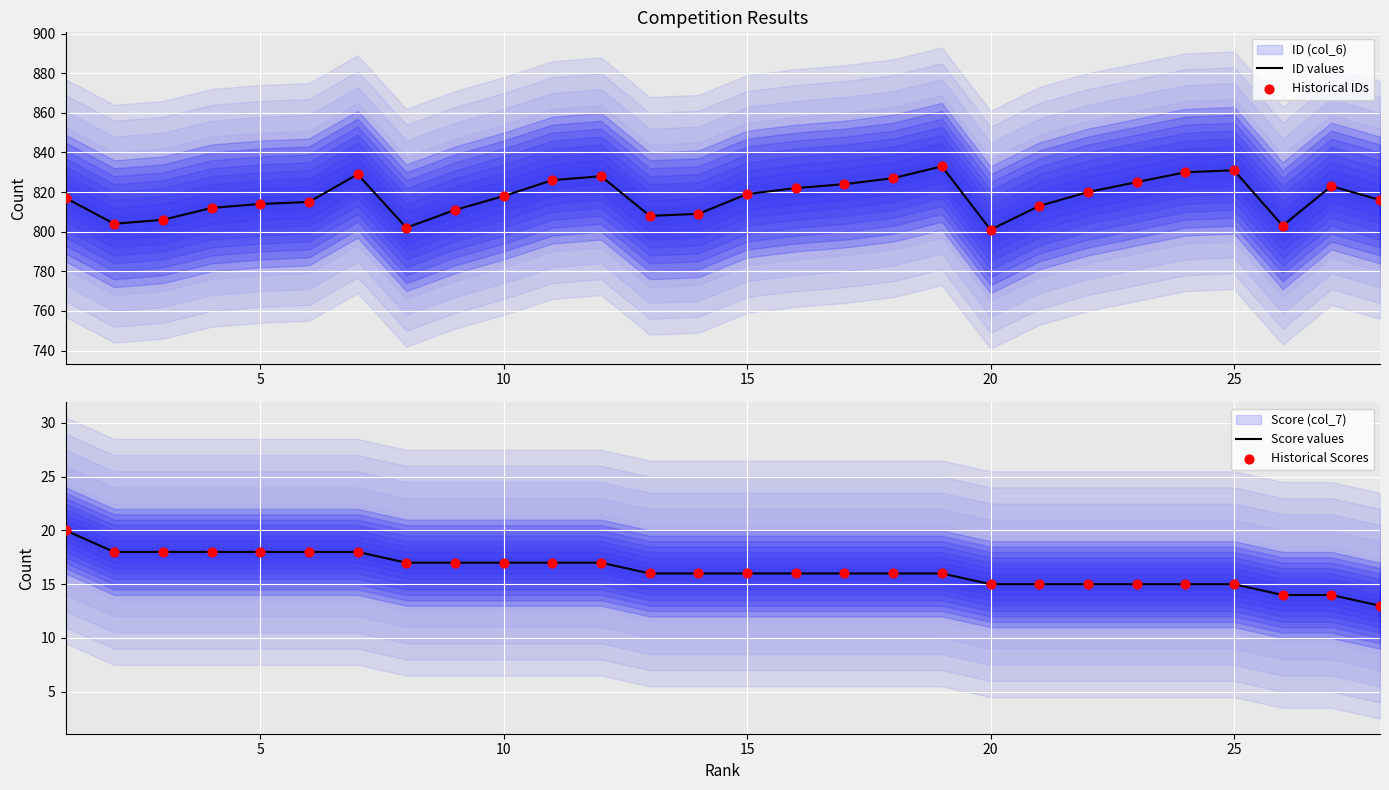

Which series has the largest Y range (max minus min)?

ID values